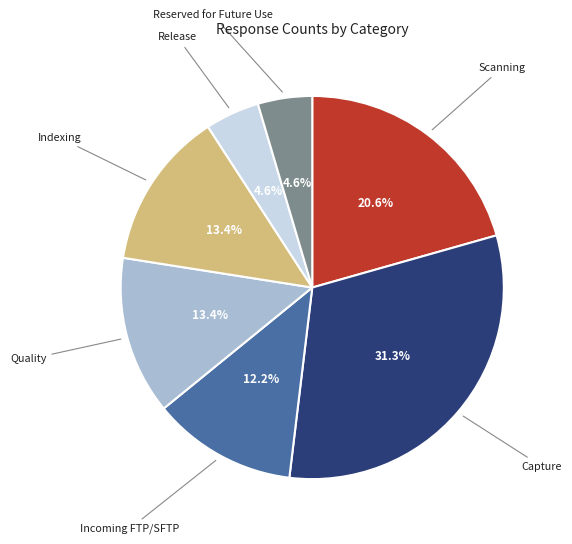

Which has a higher value, Indexing or Capture?

Capture